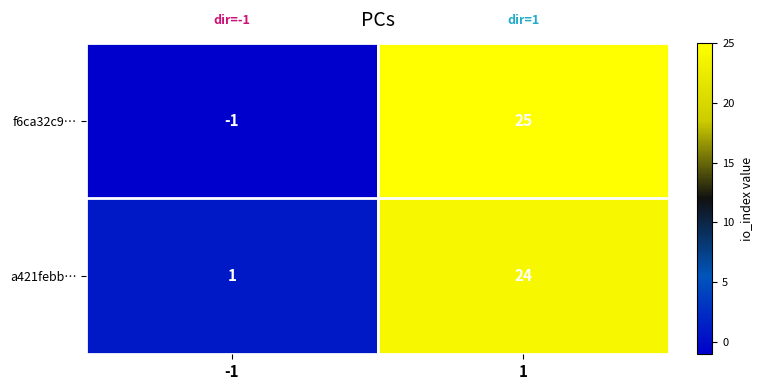

What is the greatest value displayed?

25